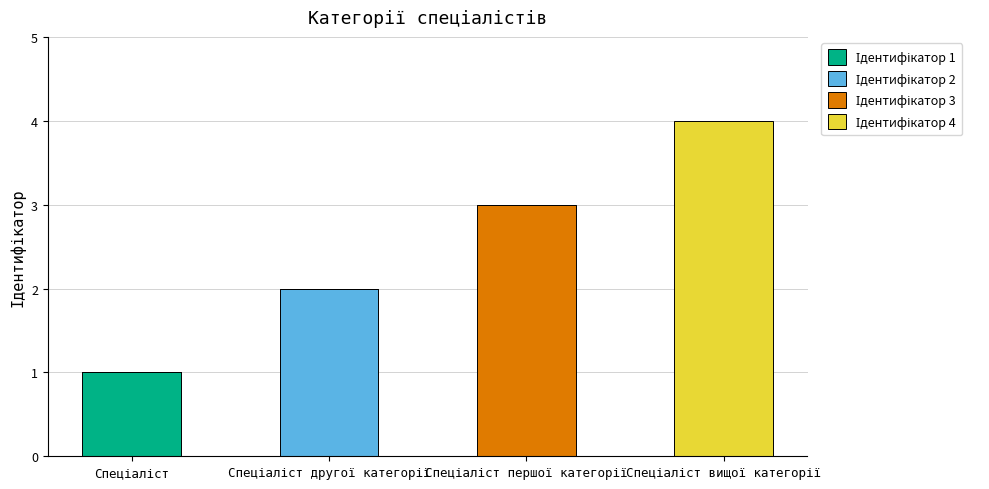

Between Спеціаліст and Спеціаліст другої категорії, which series saw the biggest shift?

Ідентифікатор 2